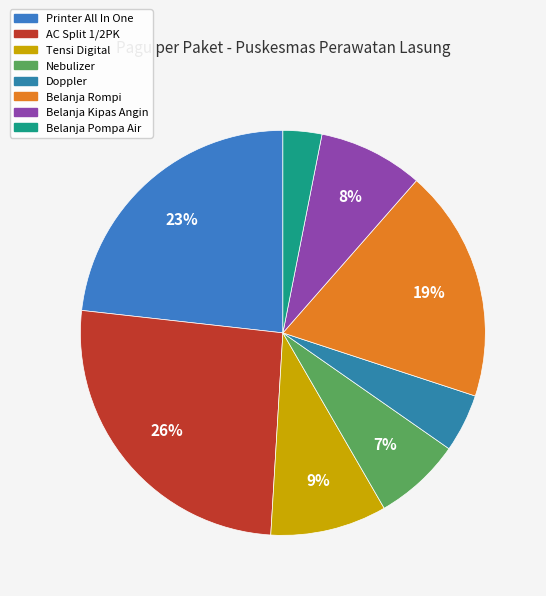

How many segments does this pie chart have?

8